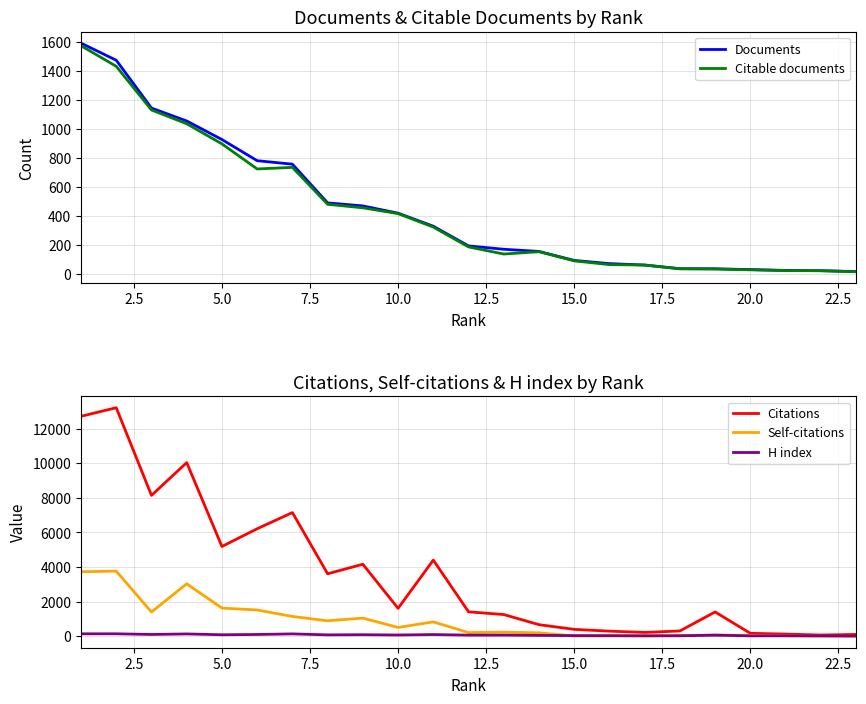

What is the value of the Documents point at the 1st from the left?

1590